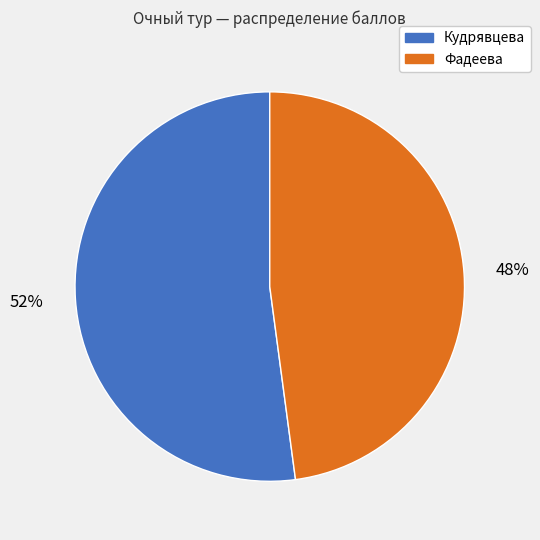

Is it true that Фадеева is 48% of the pie?

True